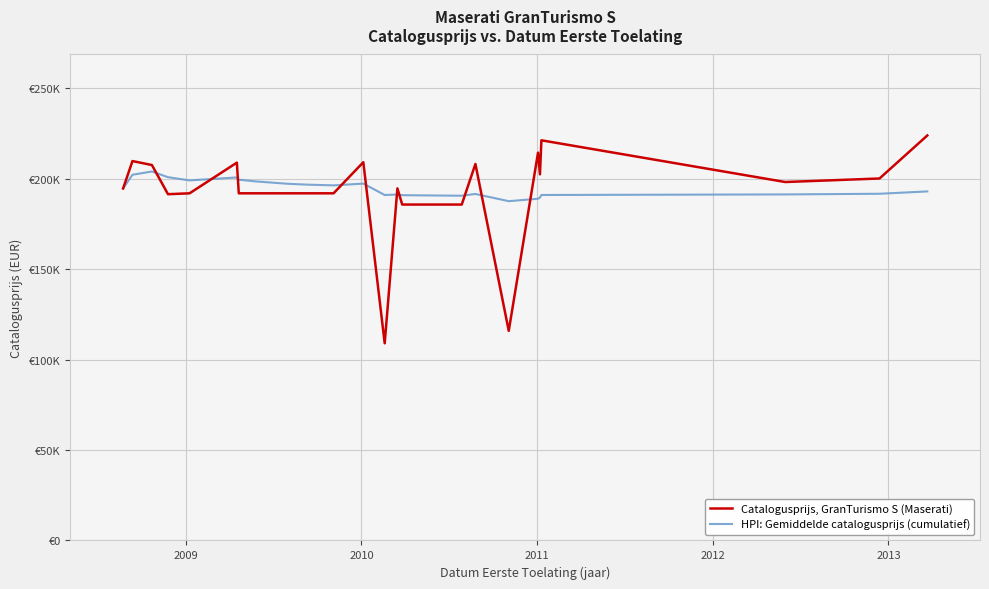

At how many categories does at least one series exceed 132735?

25